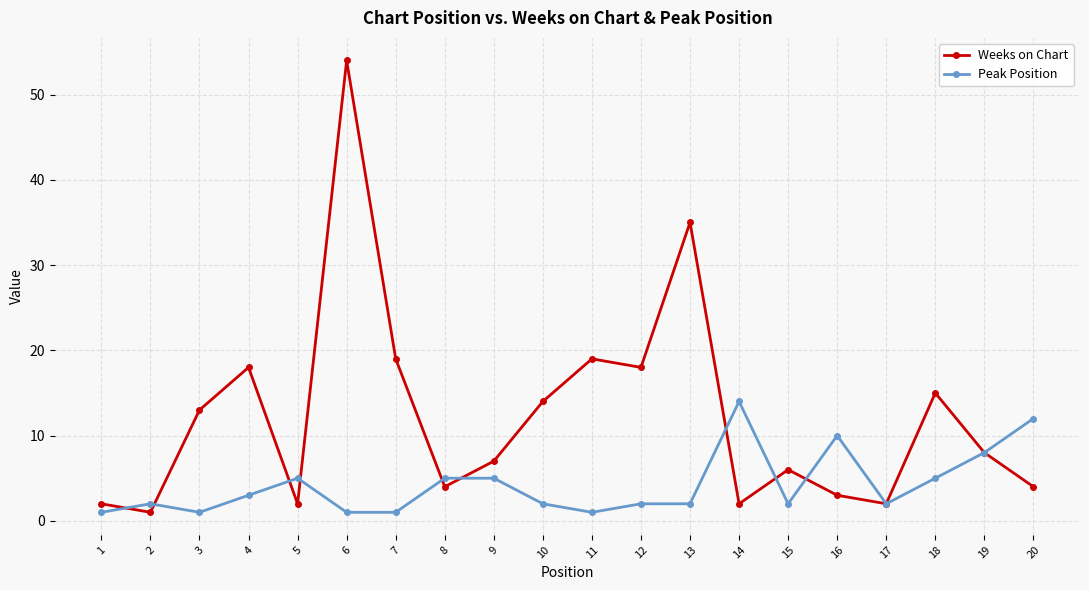

Between which two adjacent categories do Peak Position and Weeks on Chart first intersect?

1 and 2